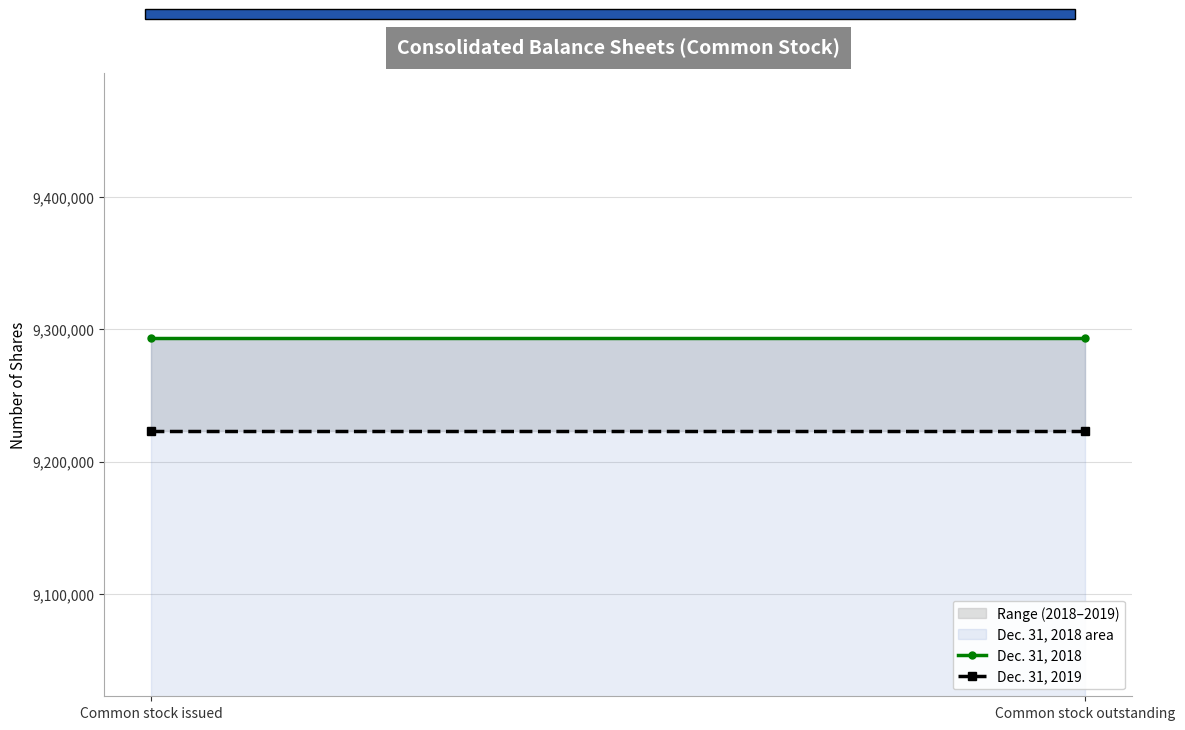

The value of Dec. 31, 2018 at Common stock outstanding is 4635922. True or false?

False